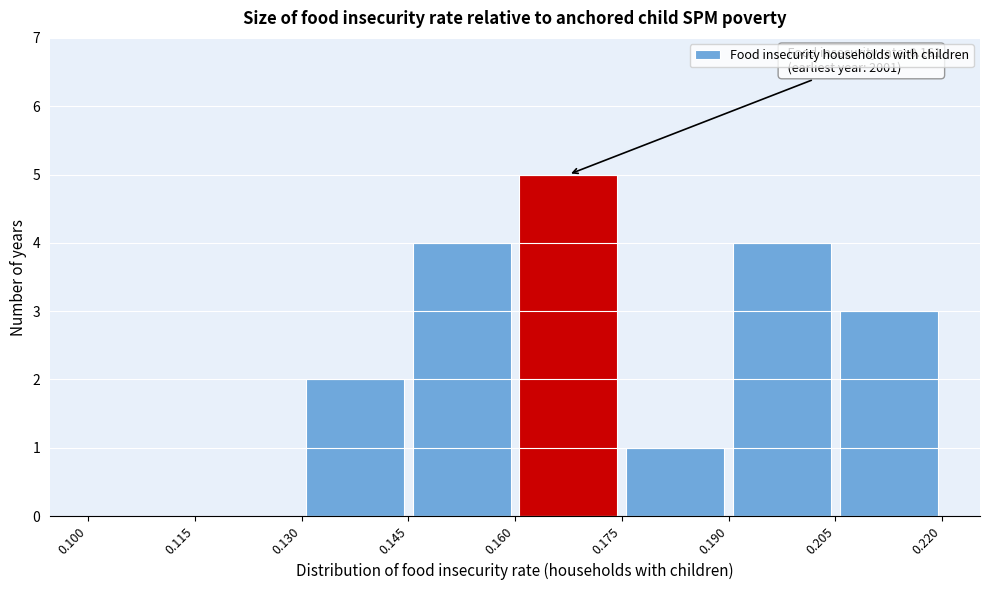

Which range on the x-axis has the tallest bar?

0.160 to 0.175